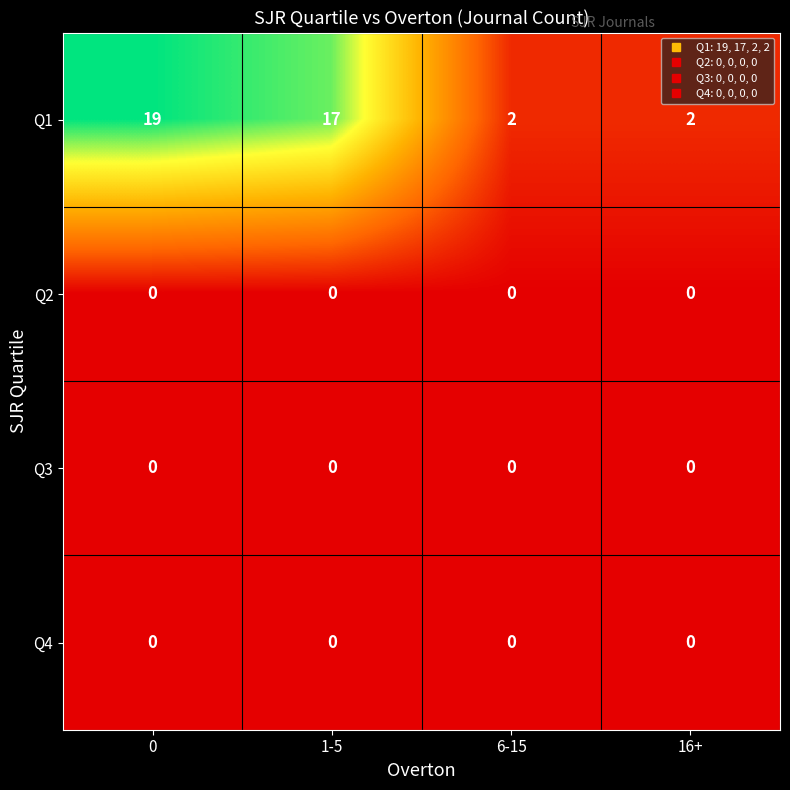

Is it true that Q2 equals 0 at 1-5?

True